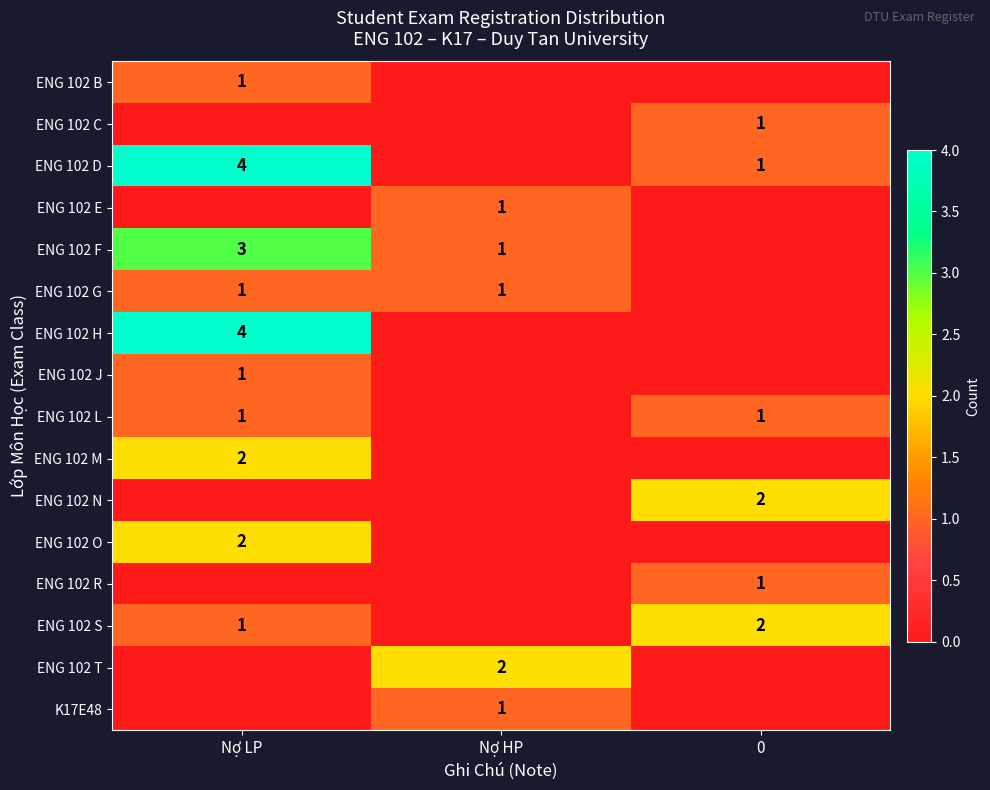

The value of ENG 102 L at 0 is 1. True or false?

True